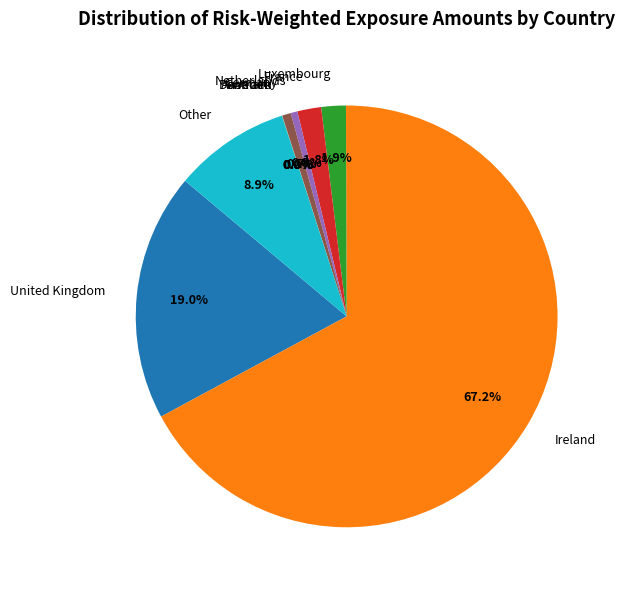

What is the majority slice?

Ireland